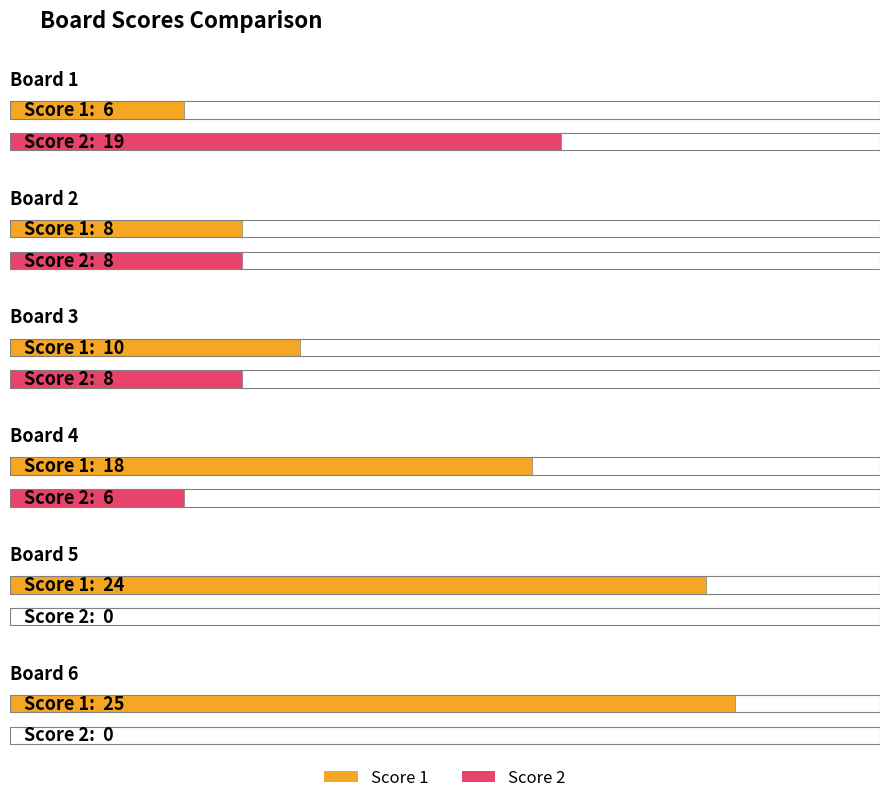

What is the difference between the Score 1 values at Board 5 and Board 1?

18